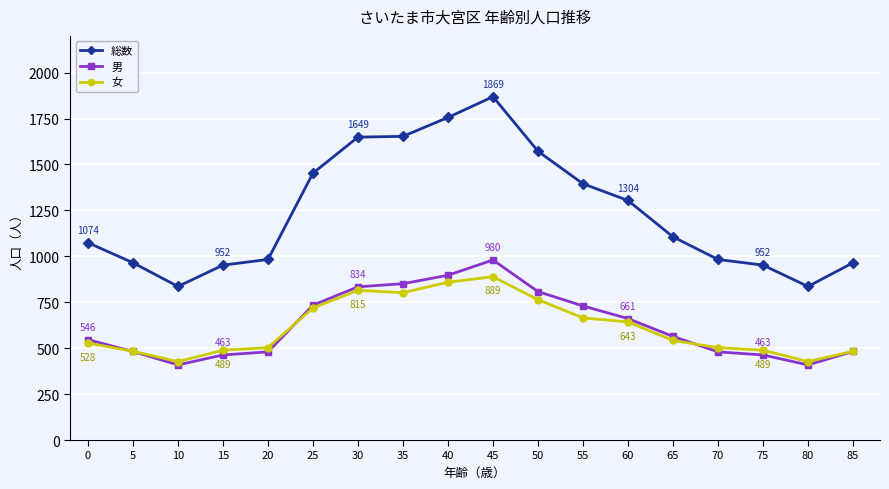

List the series in order of their peak value, lowest first.

女, 男, 総数